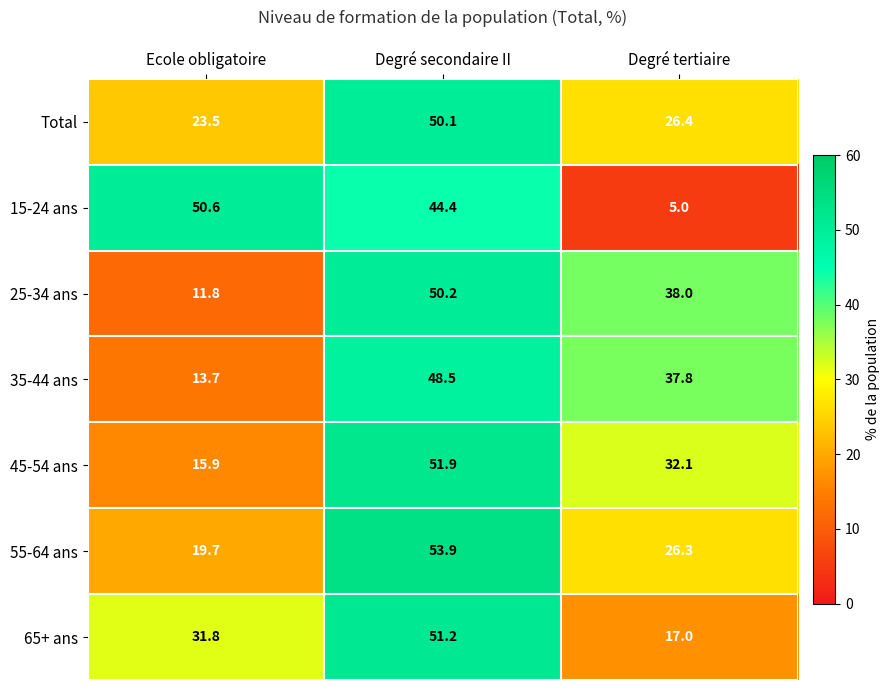

True or false: 65+ ans has a value of 77.6 at Degré secondaire II.

False